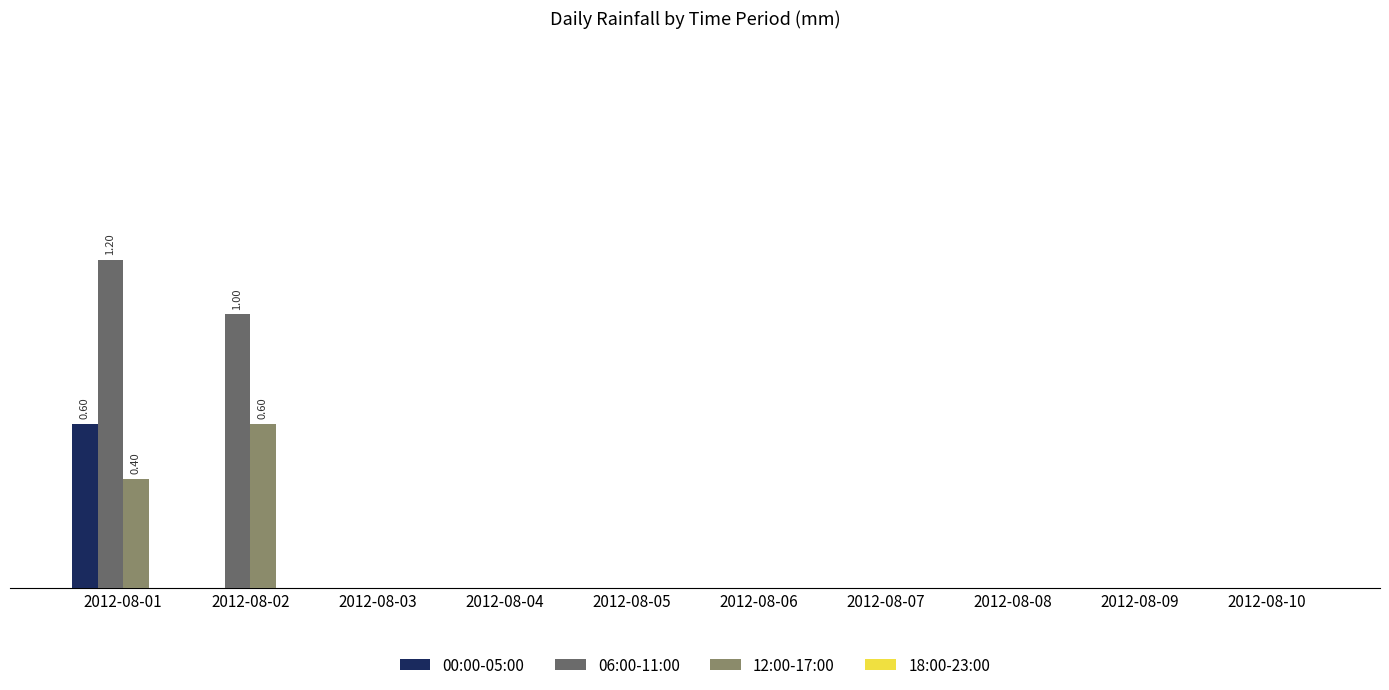

Which series has the largest total across all categories?

06:00-11:00